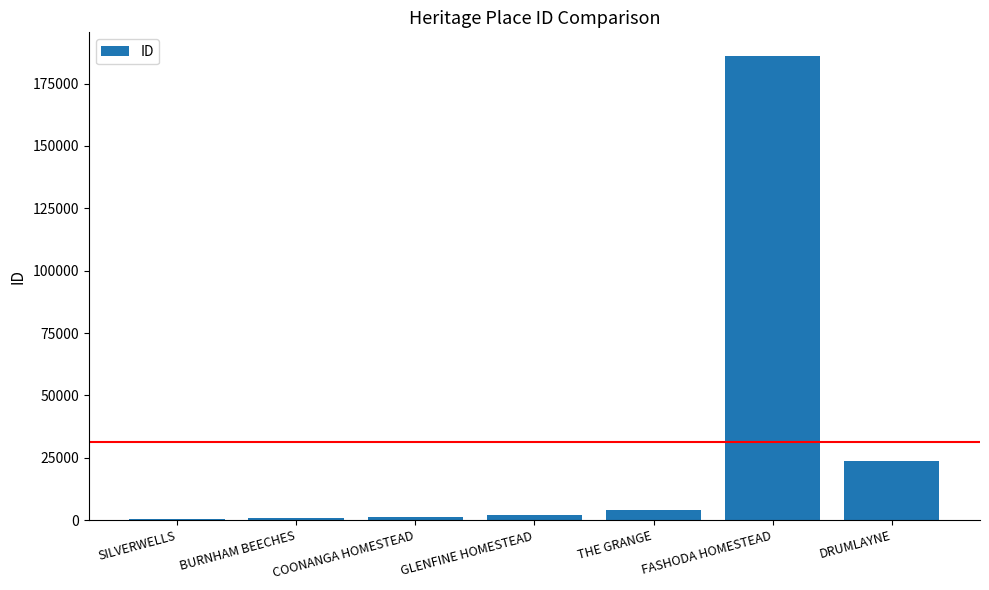

At which label is the value closest to 93395?

DRUMLAYNE